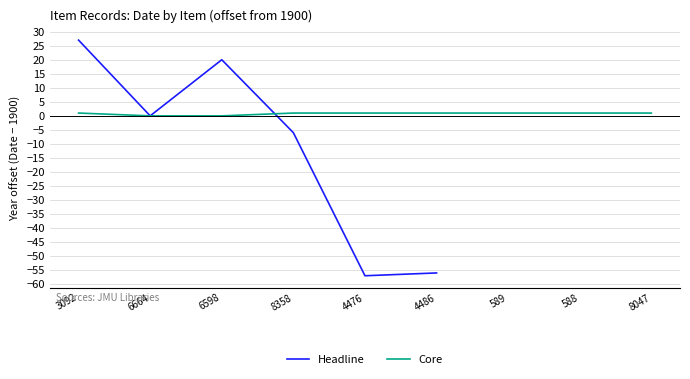

What position from the right is 8047?

1